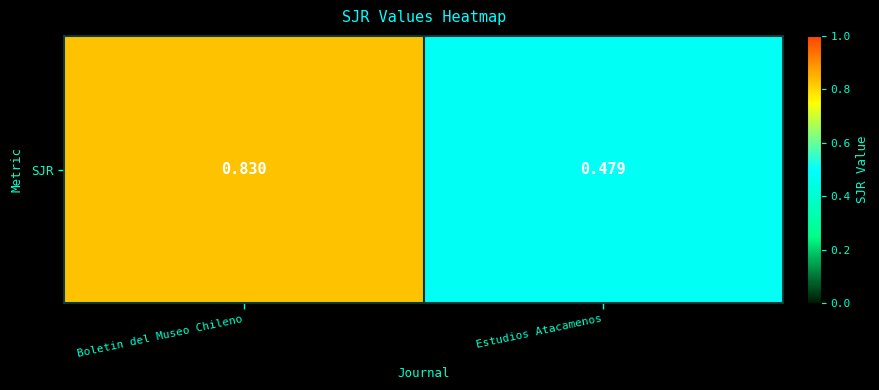

Where is the data nearest to the value 0?

Estudios Atacamenos